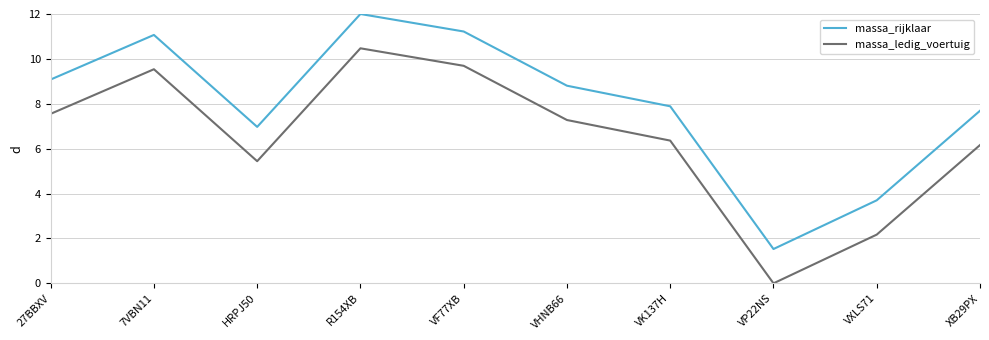

Reading left to right, extract all data points from this chart.

massa_rijklaar: 27BBXV=9.1	7VBN11=11.1	HRPJ50=7.0	R154XB=12.0	VF77XB=11.2	VHNB66=8.8	VK137H=7.9	VP22NS=1.5	VXLS71=3.7	XB29PX=7.7
massa_ledig_voertuig: 27BBXV=7.6	7VBN11=9.5	HRPJ50=5.4	R154XB=10.5	VF77XB=9.7	VHNB66=7.3	VK137H=6.4	VP22NS=0.0	VXLS71=2.2	XB29PX=6.2